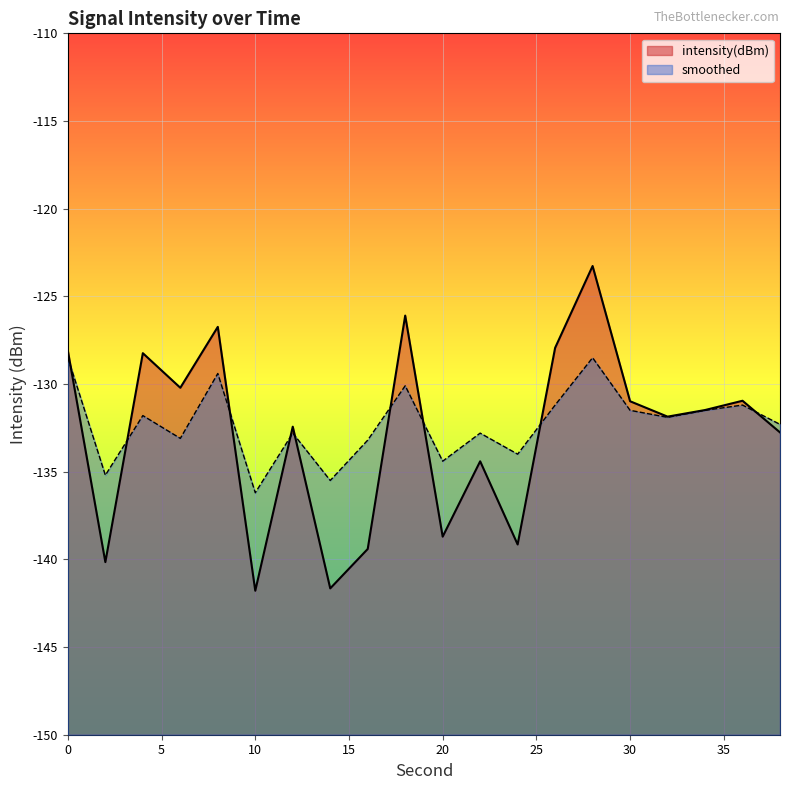

True or false: intensity(dBm) has more than 2 interior local peaks.

True